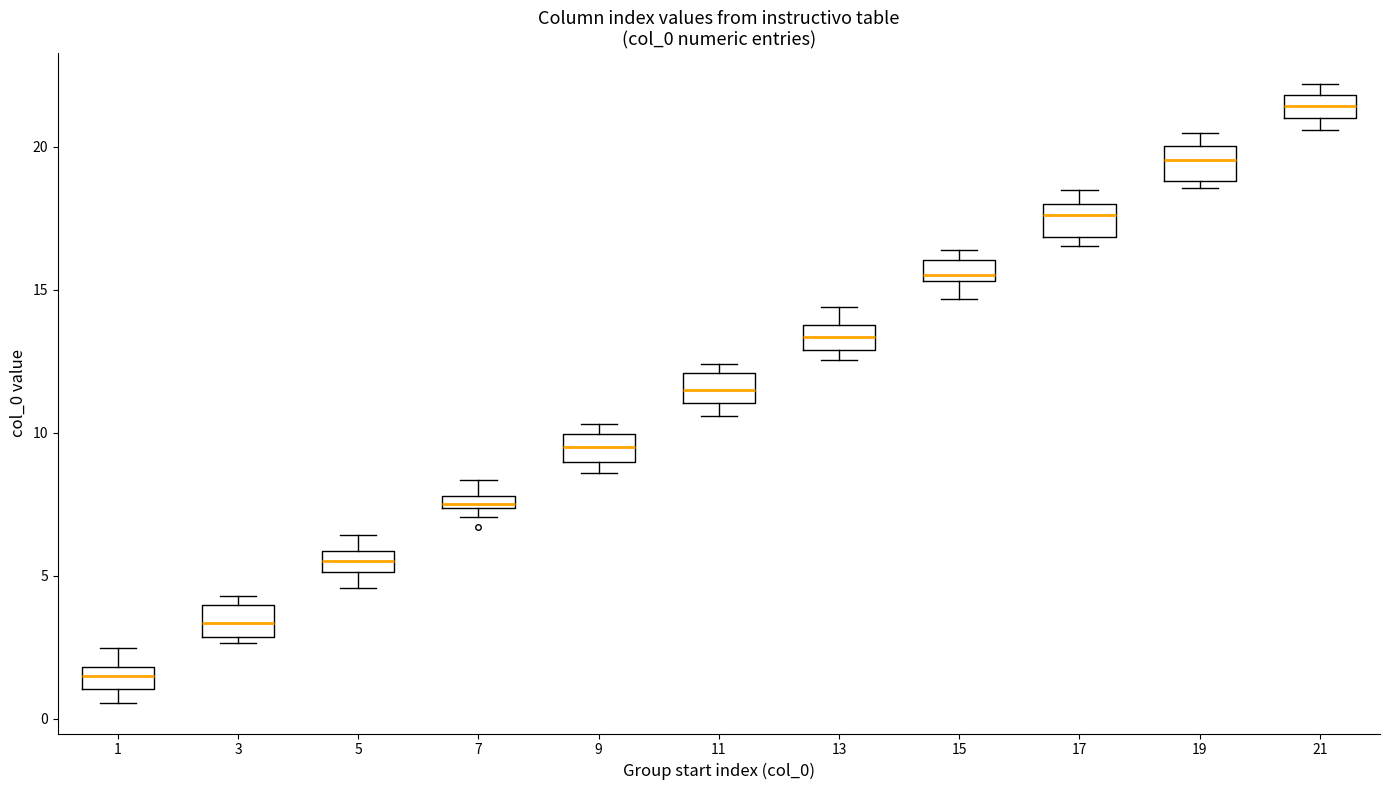

Where is the lower edge of the box at x = 11 on the y-axis? The values are not printed on the chart, so give them approximately, as read against the axis.

11.0